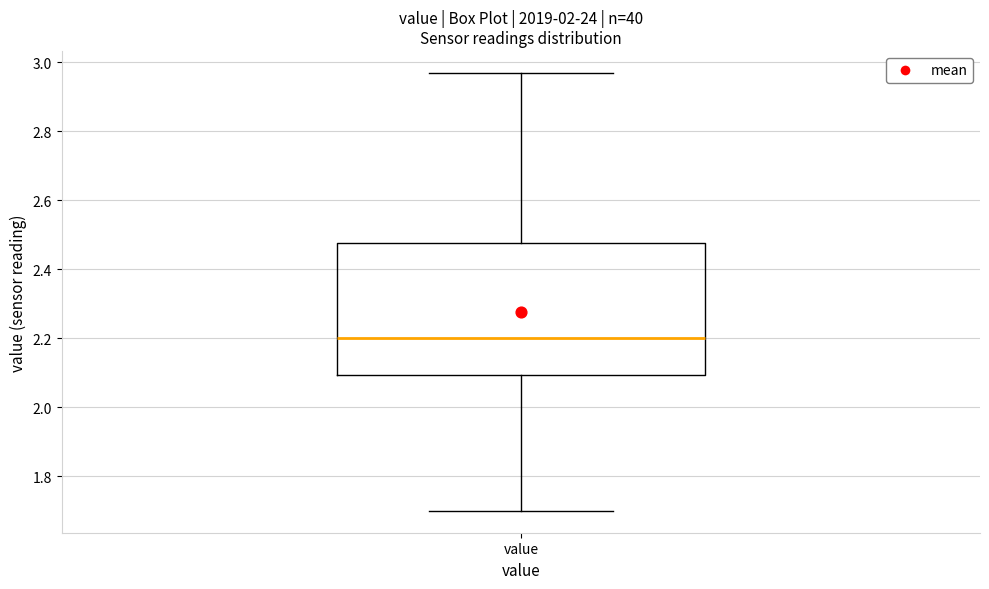

Read this box plot against the y-axis: the position of the median line, the range covered by the box, and the ends of both whiskers. The values are not printed on the chart, so give them approximately, as read against the axis.

median 2.20, box 2.10 to 2.48, whiskers 1.70 to 2.98